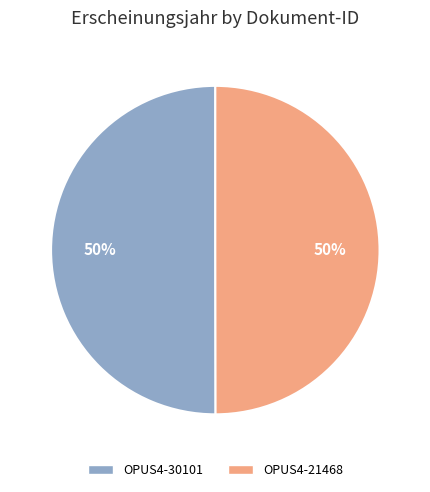

Approximately how many times larger is the value at OPUS4-30101 compared to OPUS4-21468?

1.0